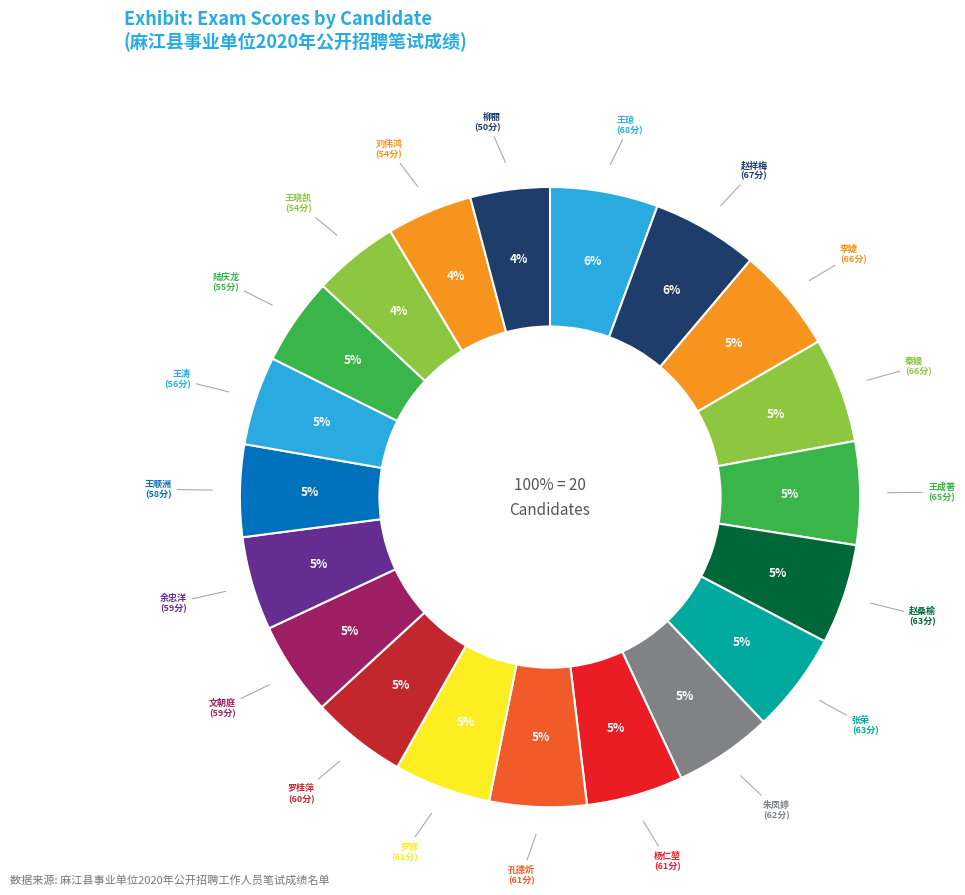

What is the total percentage of 赵祥梅 and 王琼?

11.2%